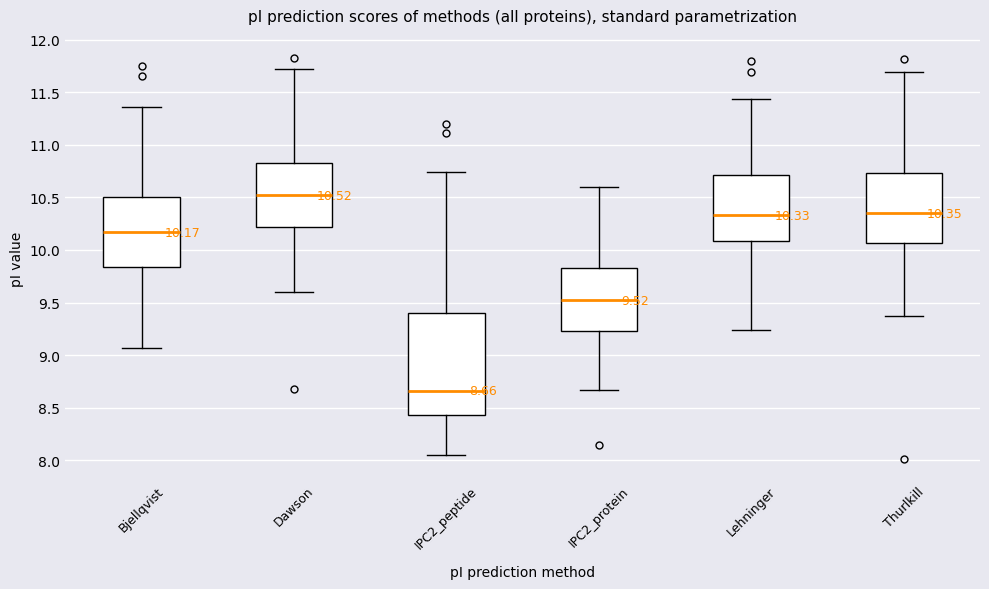

Which box's median line is the lowest?

IPC2_peptide